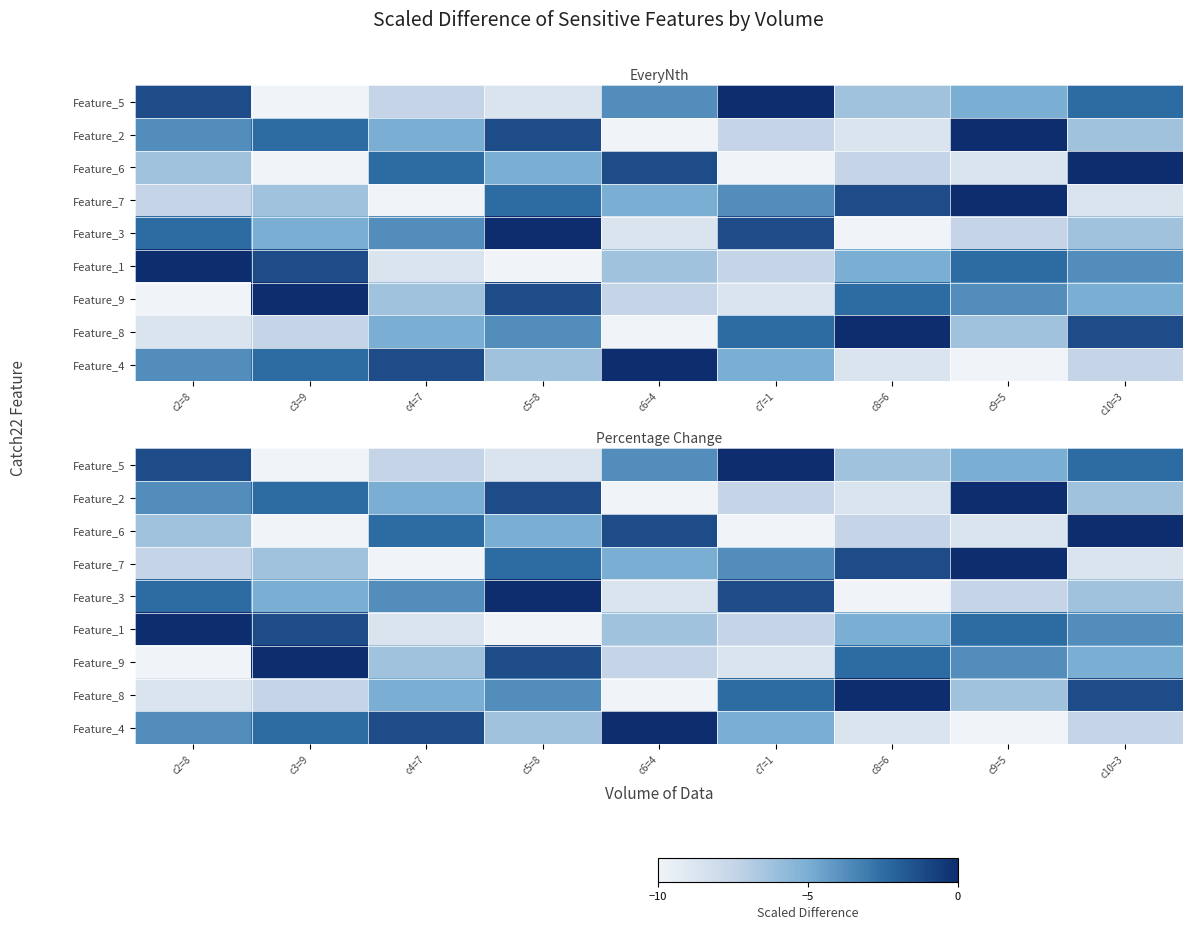

List the series in order of their peak value, highest first.

Feature_5, Feature_2, Feature_6, Feature_7, Feature_3, Feature_1, Feature_9, Feature_8, Feature_4